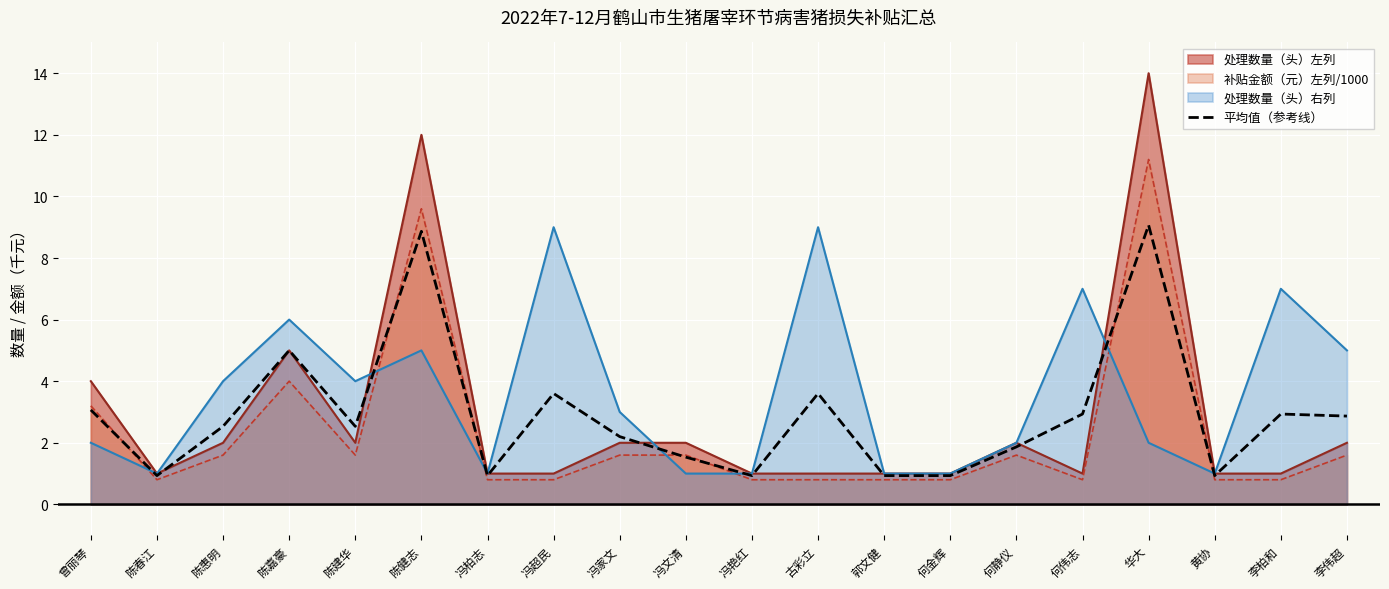

Reading left to right, list all the values displayed in this chart.

曾丽琴=3.1	陈春江=0.9	陈惠明=2.5	陈嘉豪=5.0	陈建华=2.5	陈健志=8.9	冯柏志=0.9	冯超民=3.6	冯家文=2.2	冯文清=1.5	冯艳红=0.9	古彩立=3.6	郭文健=0.9	何金辉=0.9	何静仪=1.9	何伟志=2.9	华大=9.1	黄协=0.9	李柏和=2.9	李伟超=2.9